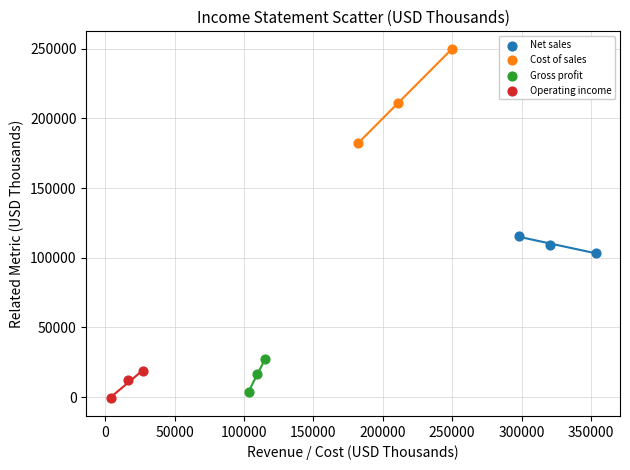

Which series has the largest Y range (max minus min)?

Cost of sales